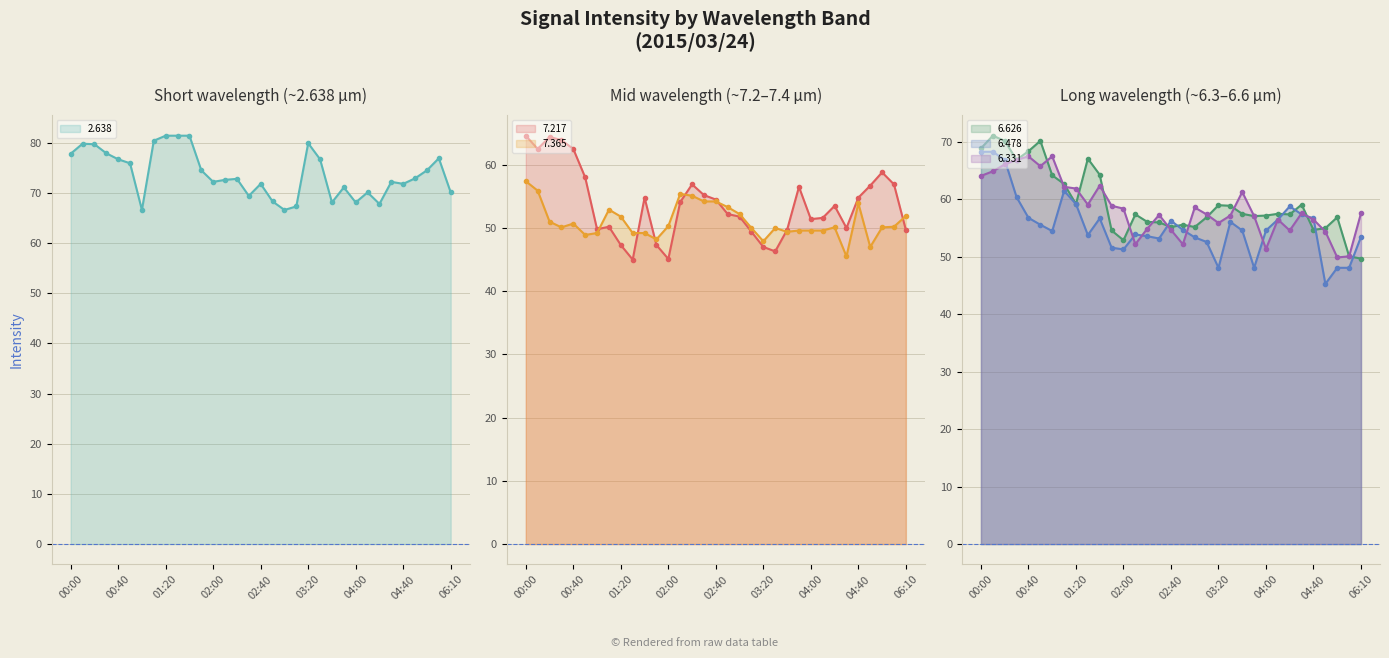

How many times do   7.365 and   6.626 cross each other?

1